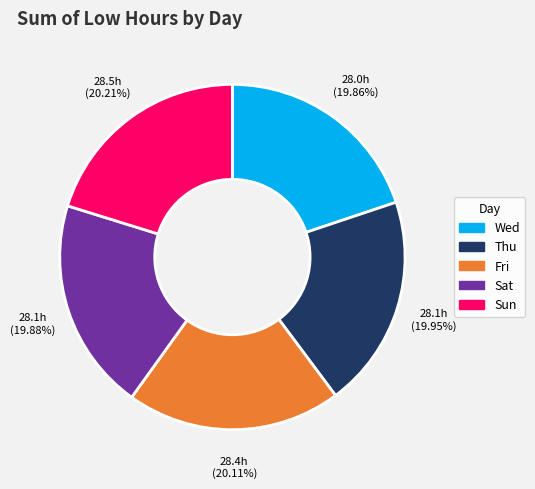

Is there a majority slice in this chart?

No